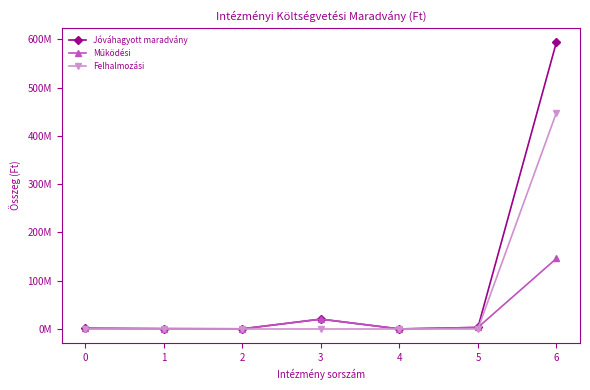

Is this an area chart (filled region under the line)?

No